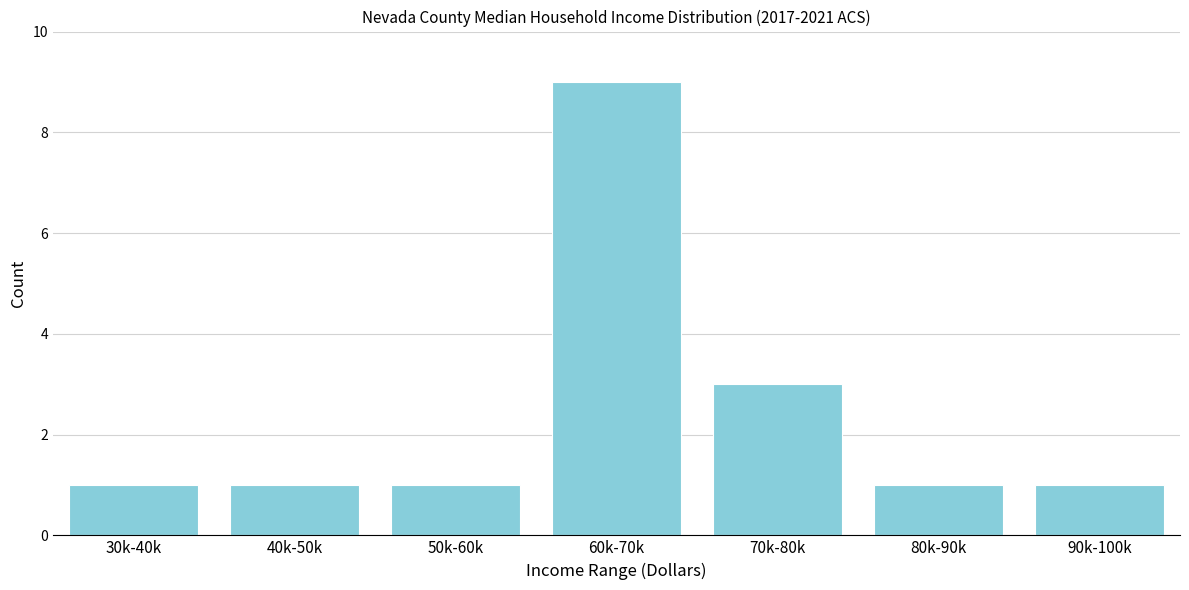

Reading right to left, list all the values displayed in this chart.

90k-100k=1	80k-90k=1	70k-80k=3	60k-70k=9	50k-60k=1	40k-50k=1	30k-40k=1